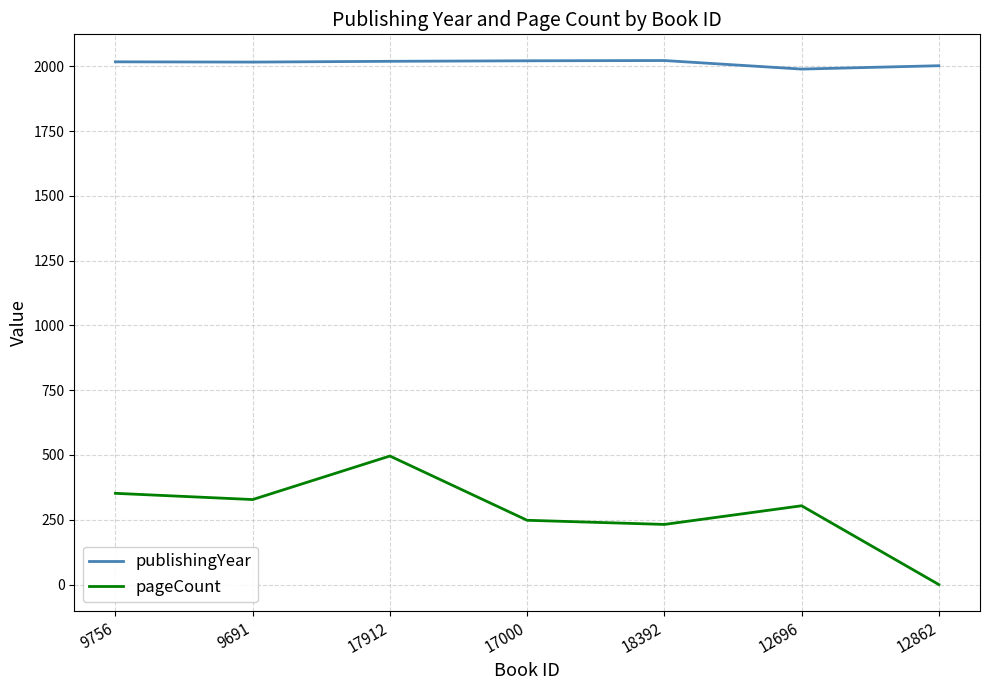

The pageCount series shows 84 at 17000. True or false?

False